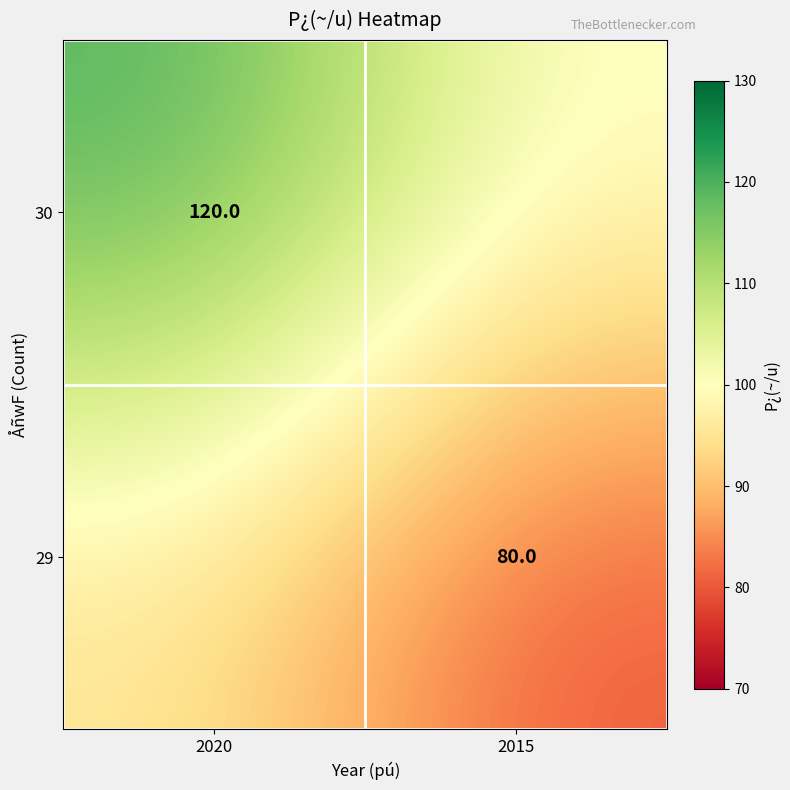

True or false: 29 has a value of 31 at 2015.

False